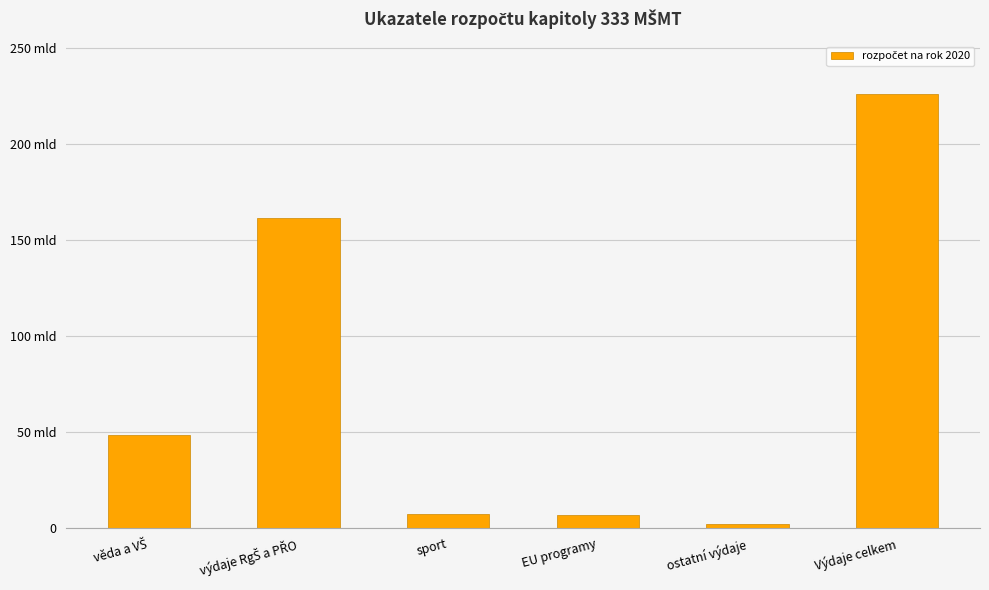

Are the bars horizontal?

No